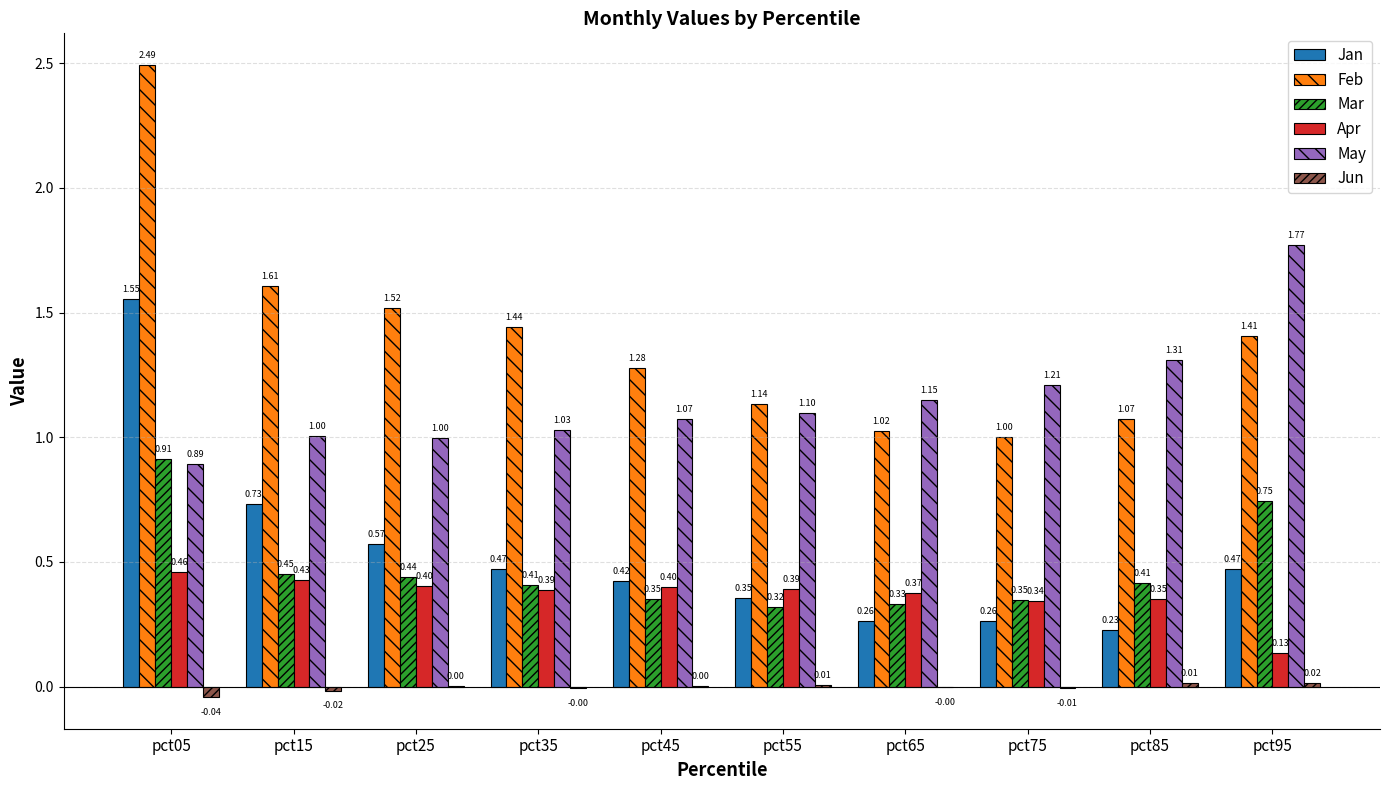

At which category is the sum across all series the highest?

pct05